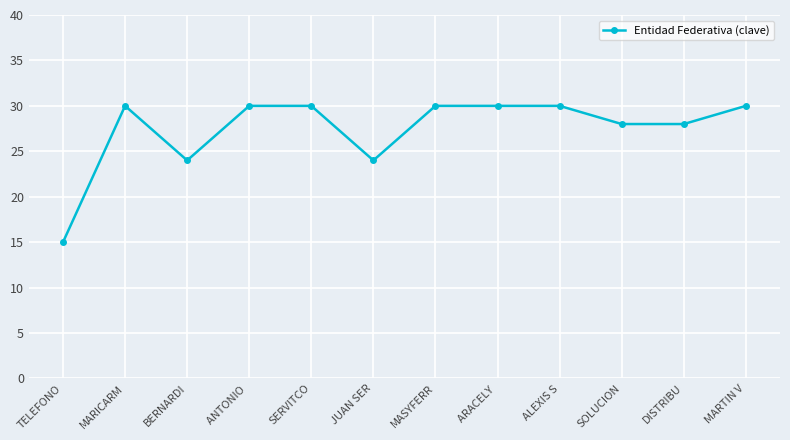

What is the greatest value displayed?

30